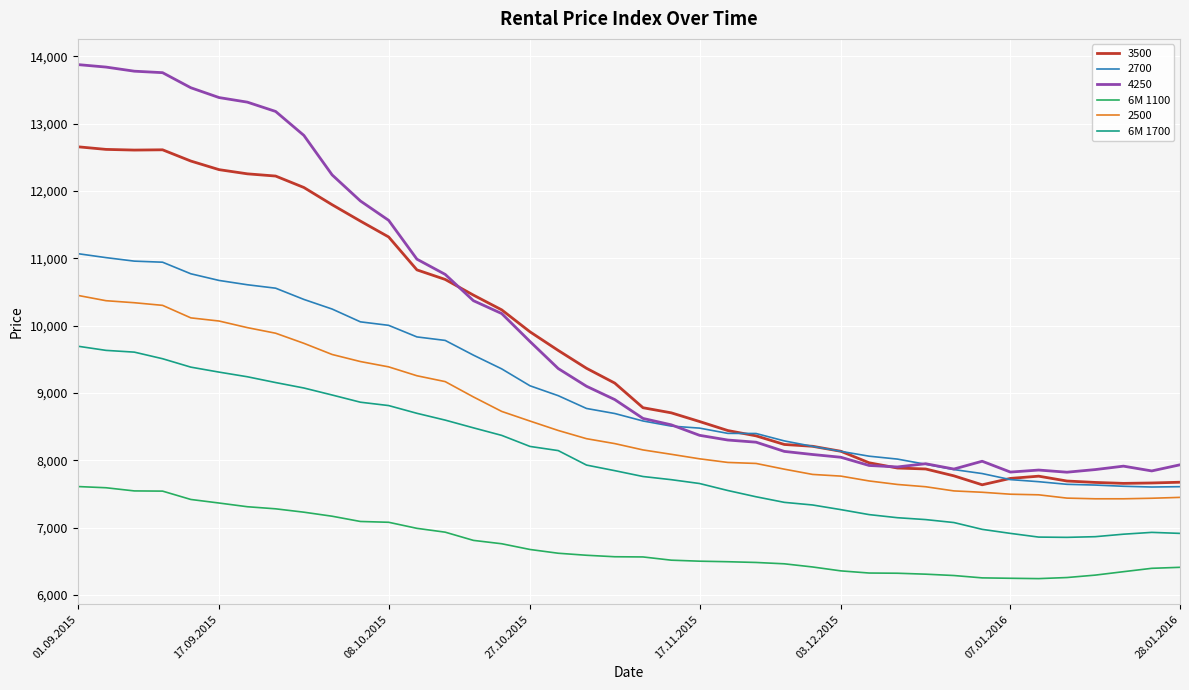

True or false: 6M 1700 and 2500 cross at least once.

False